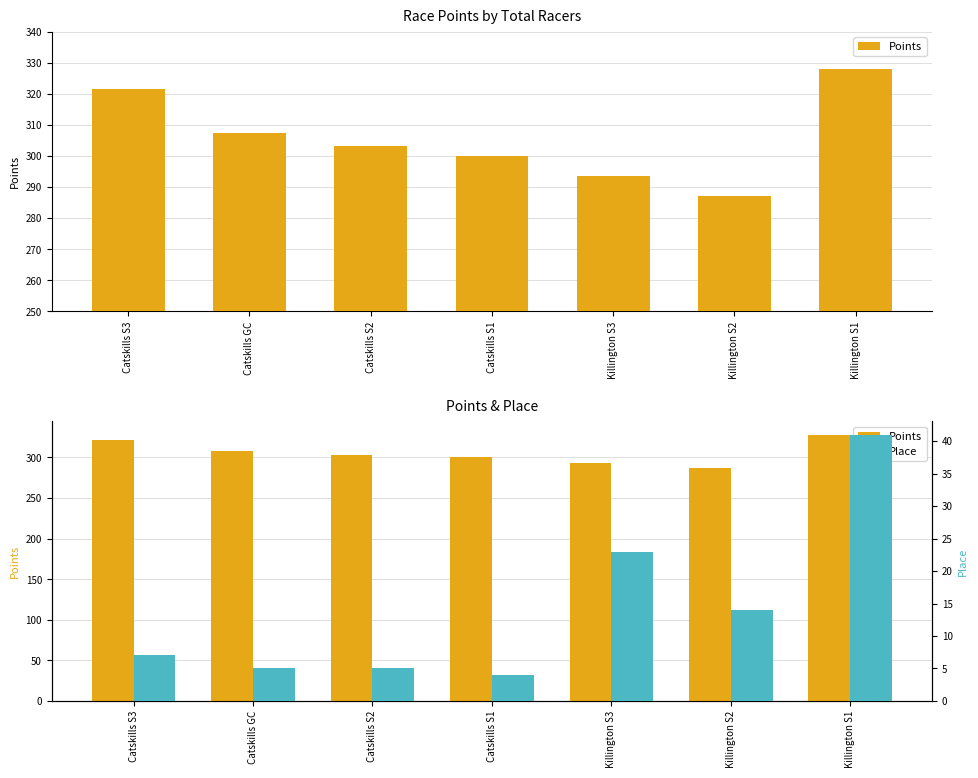

What is the maximum value for Place?

41.0